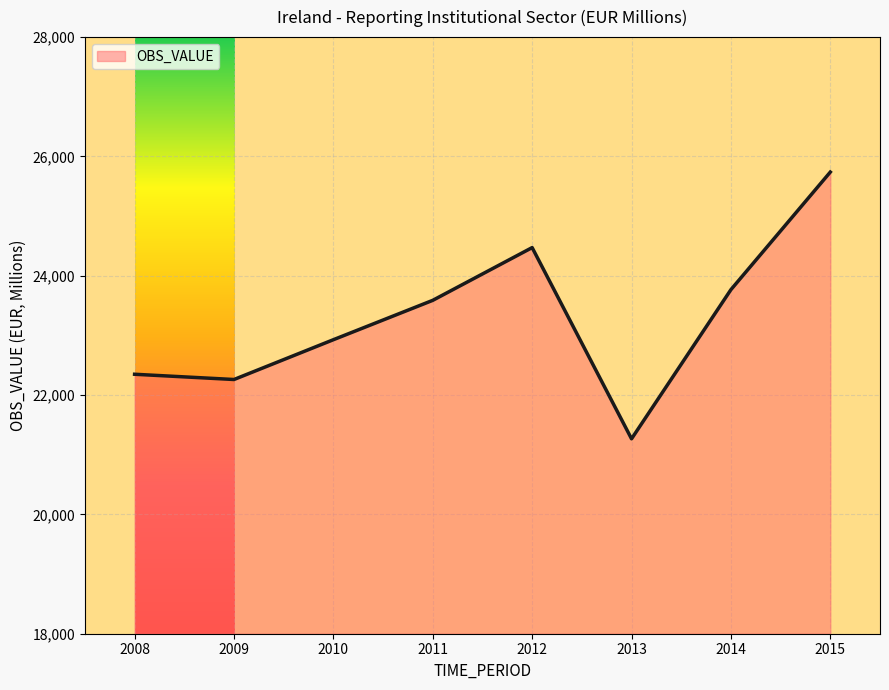

What is the sum of all values?

186370